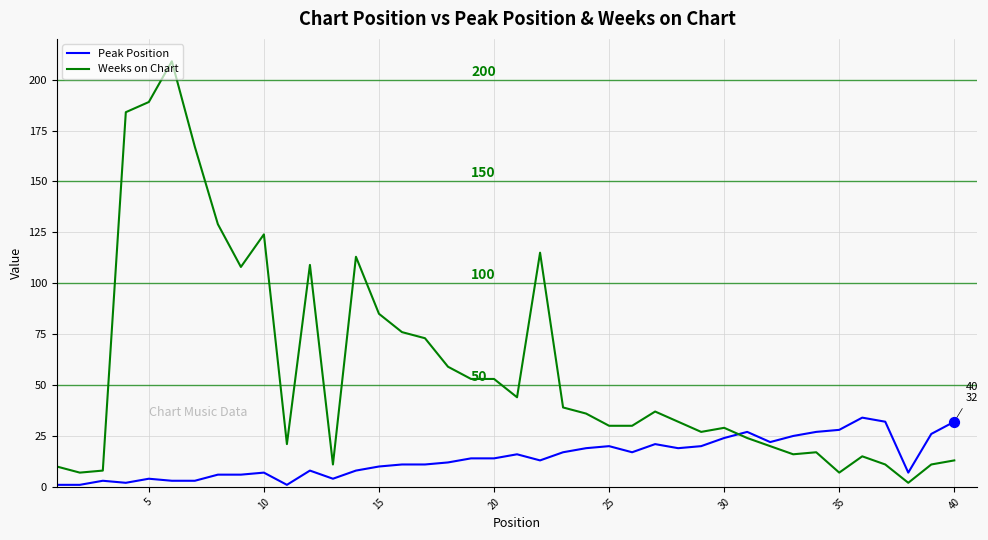

Which series has the largest total across all categories?

Weeks on Chart